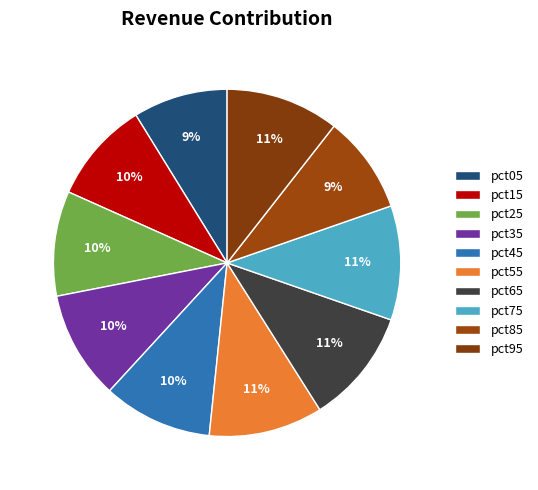

To the nearest percent, what is the difference between the largest and smallest slice percentages?

2%